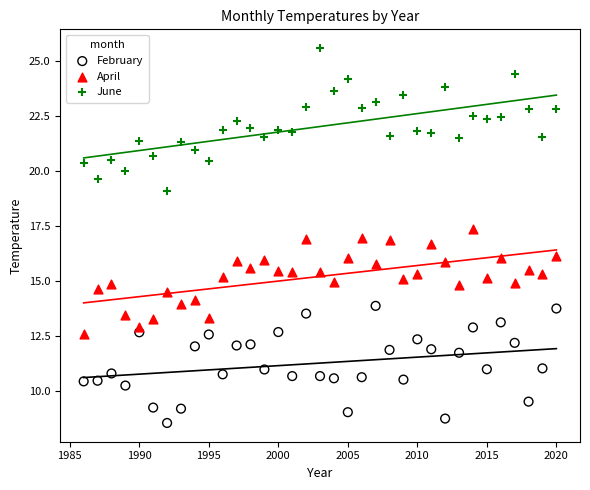

Which series reaches the minimum Y coordinate?

February